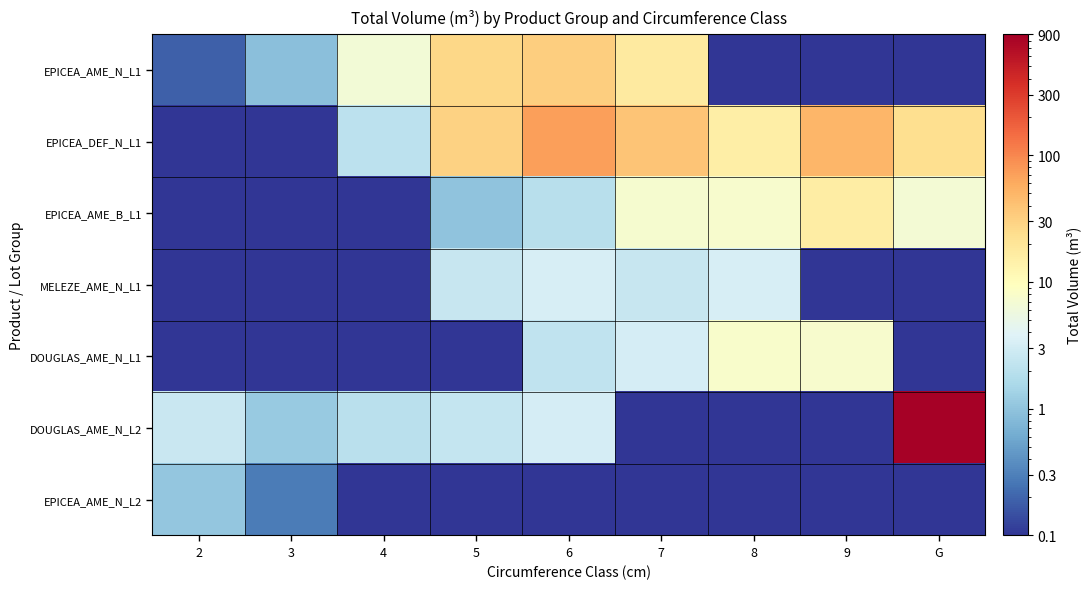

At how many categories does at least one series exceed 799?

1